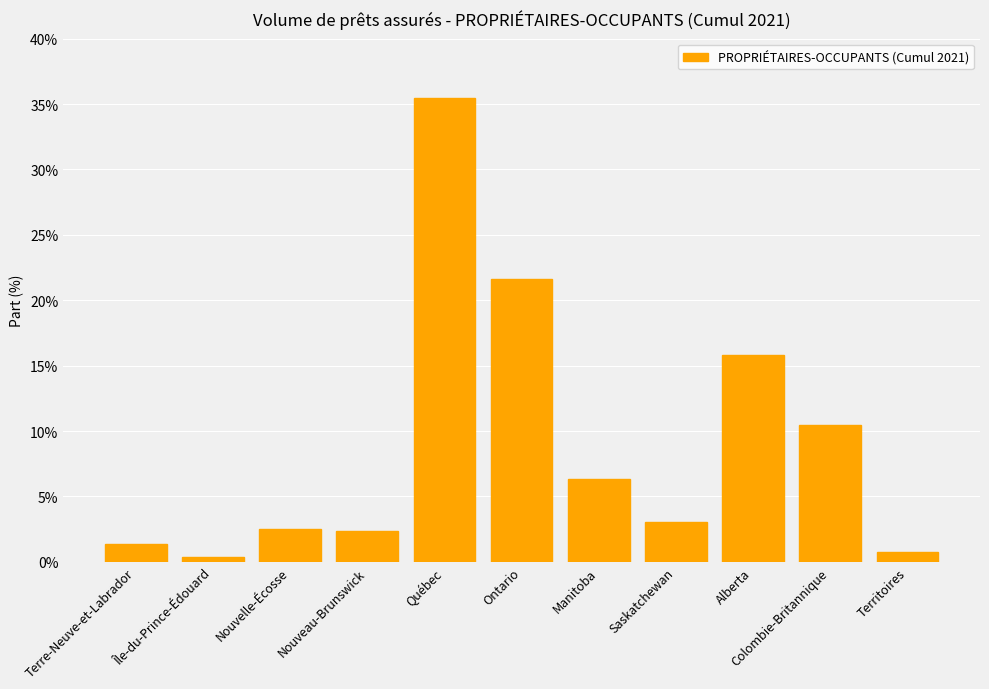

Count the number of values greater than 3.

6